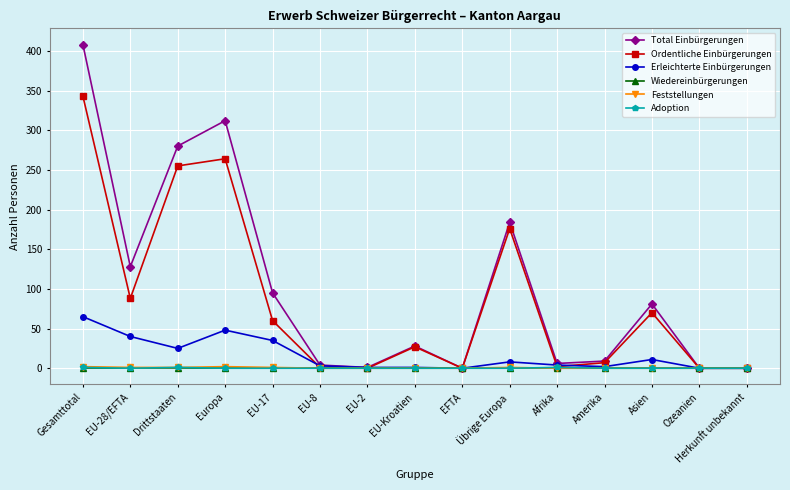

What position from the right is Europa?

12